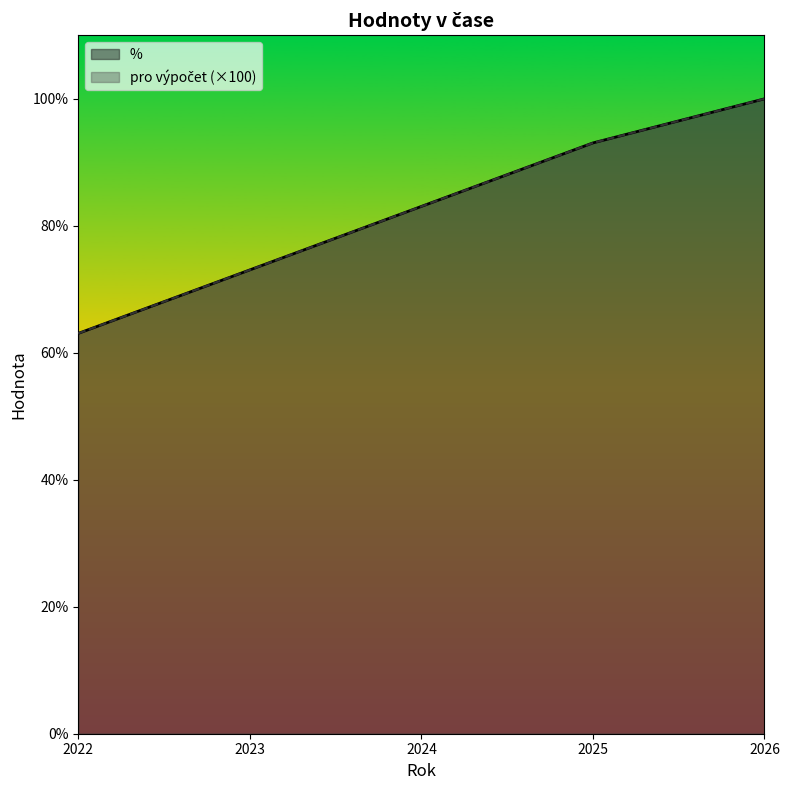

At which label is % closest to 0?

2022